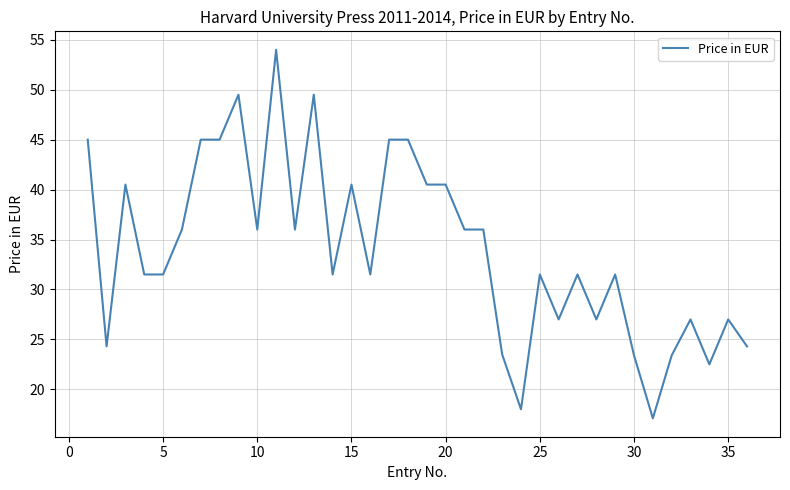

What is the greatest value displayed?

54.0